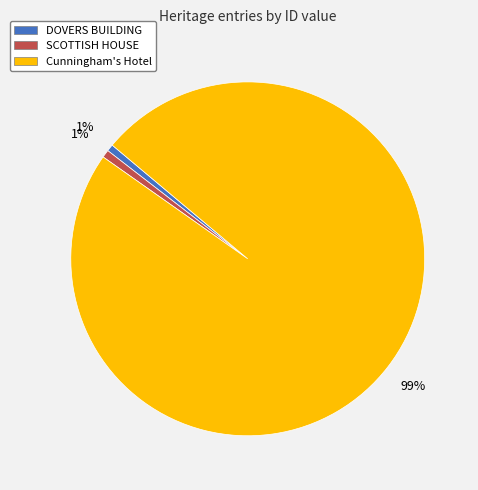

To the nearest percent, what is the average slice percentage?

33%